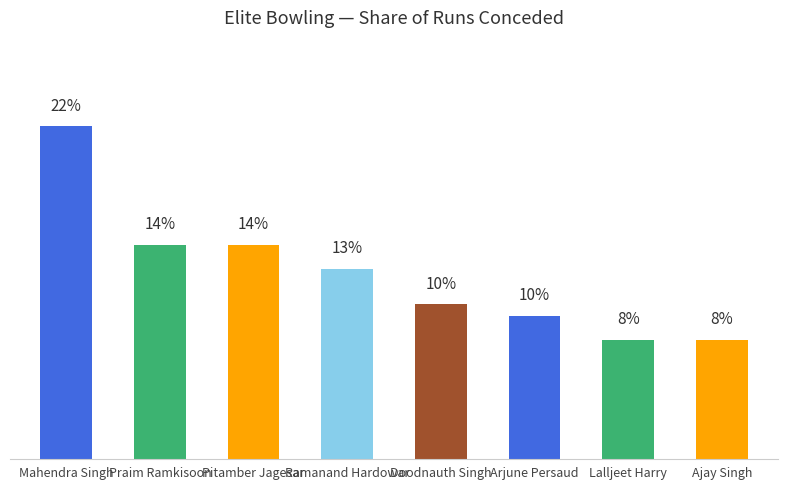

Approximately how many times larger is the value at Ajay Singh compared to Pitamber Jagesar?

0.6